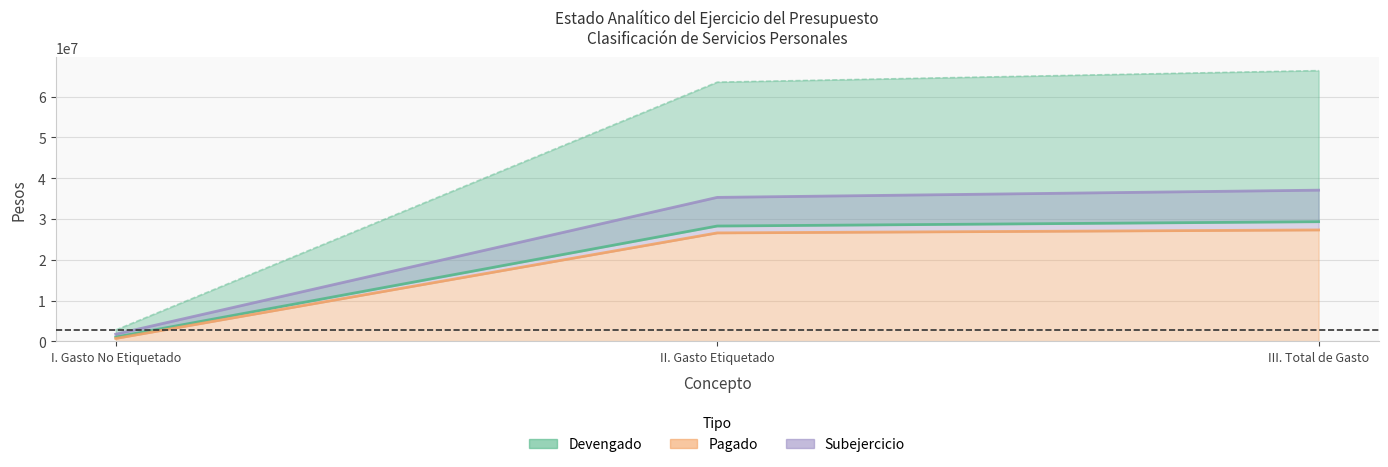

The value of Devengado at I. Gasto No Etiquetado is 1060886.8. True or false?

True